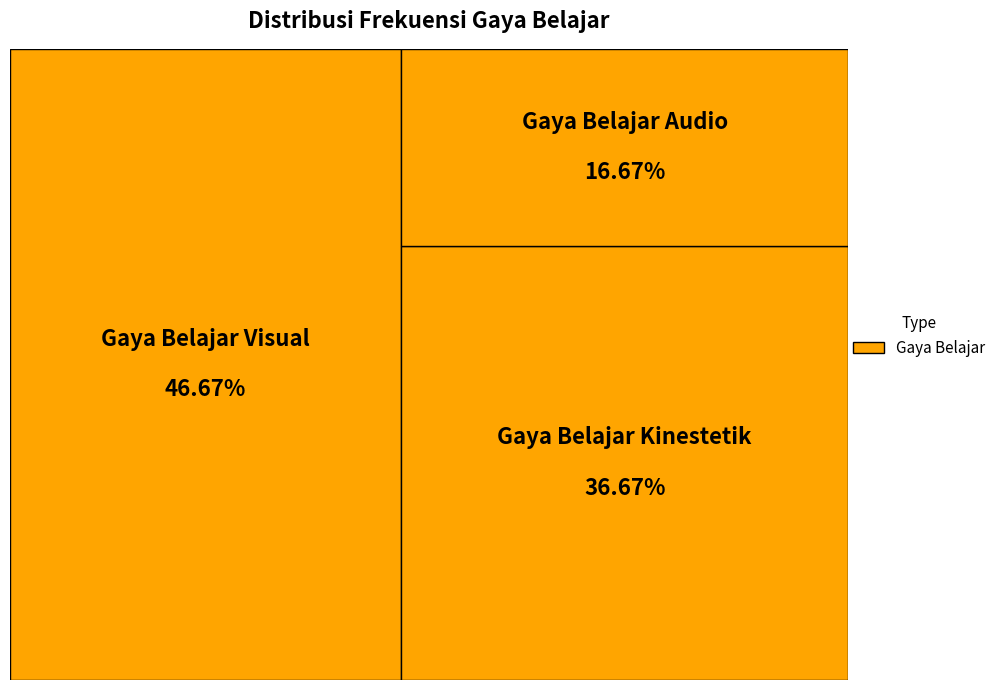

Which has a higher value, Gaya Belajar Audio or Gaya Belajar Kinestetik?

Gaya Belajar Kinestetik